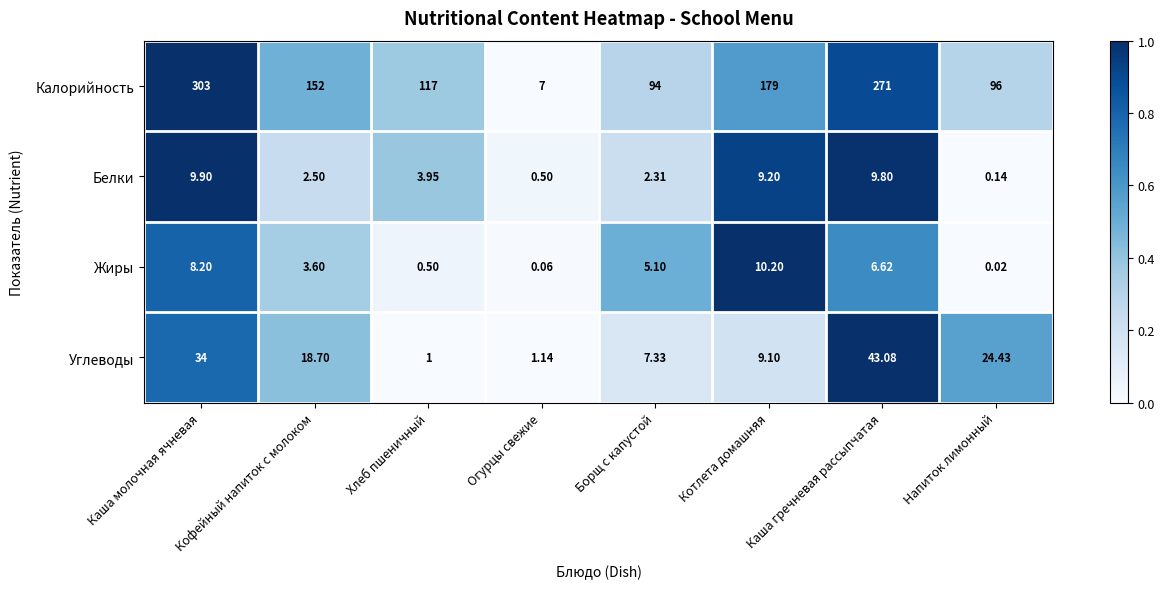

Count the number of data series in this chart.

4